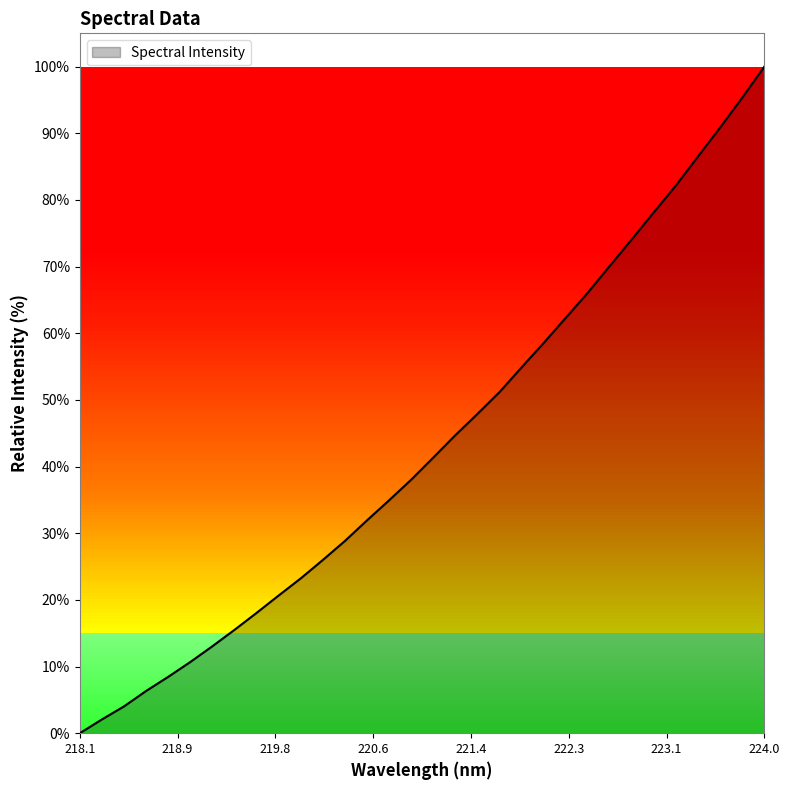

What is the maximum value shown in the chart?

100.0